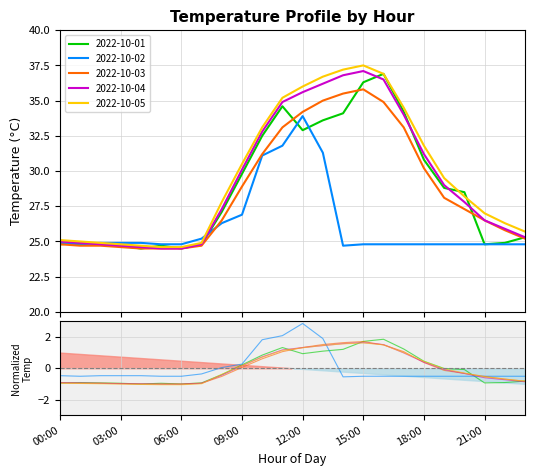

In 2022-10-01 norm, how many points are higher than both neighbors (excluding endpoints)?

4